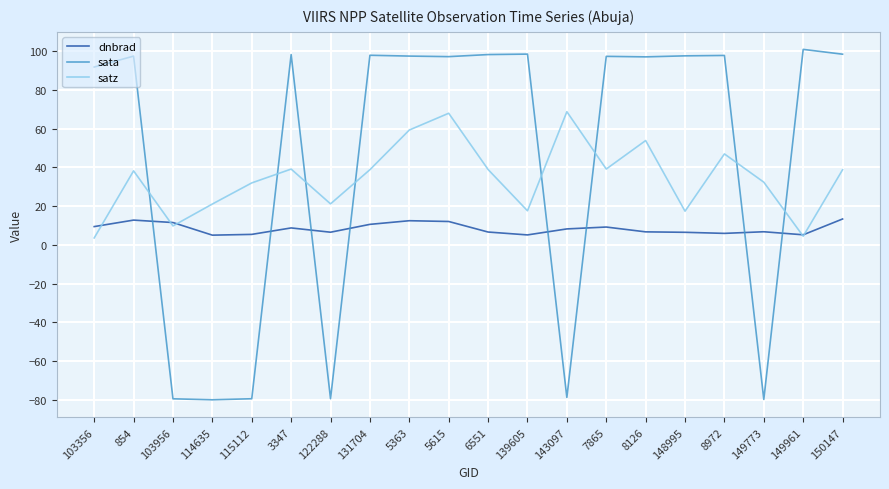

What is the maximum value shown in the chart?

100.8